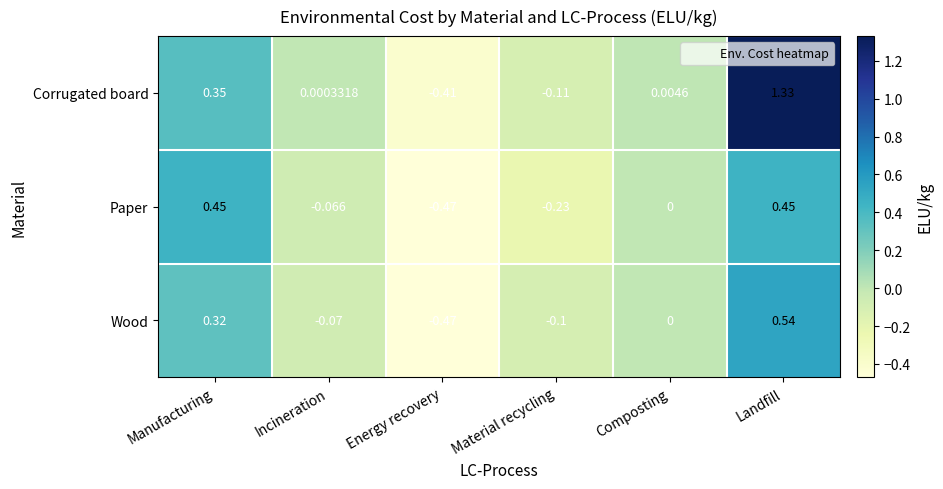

Rank the series at Incineration from highest to lowest value.

Corrugated board, Paper, Wood